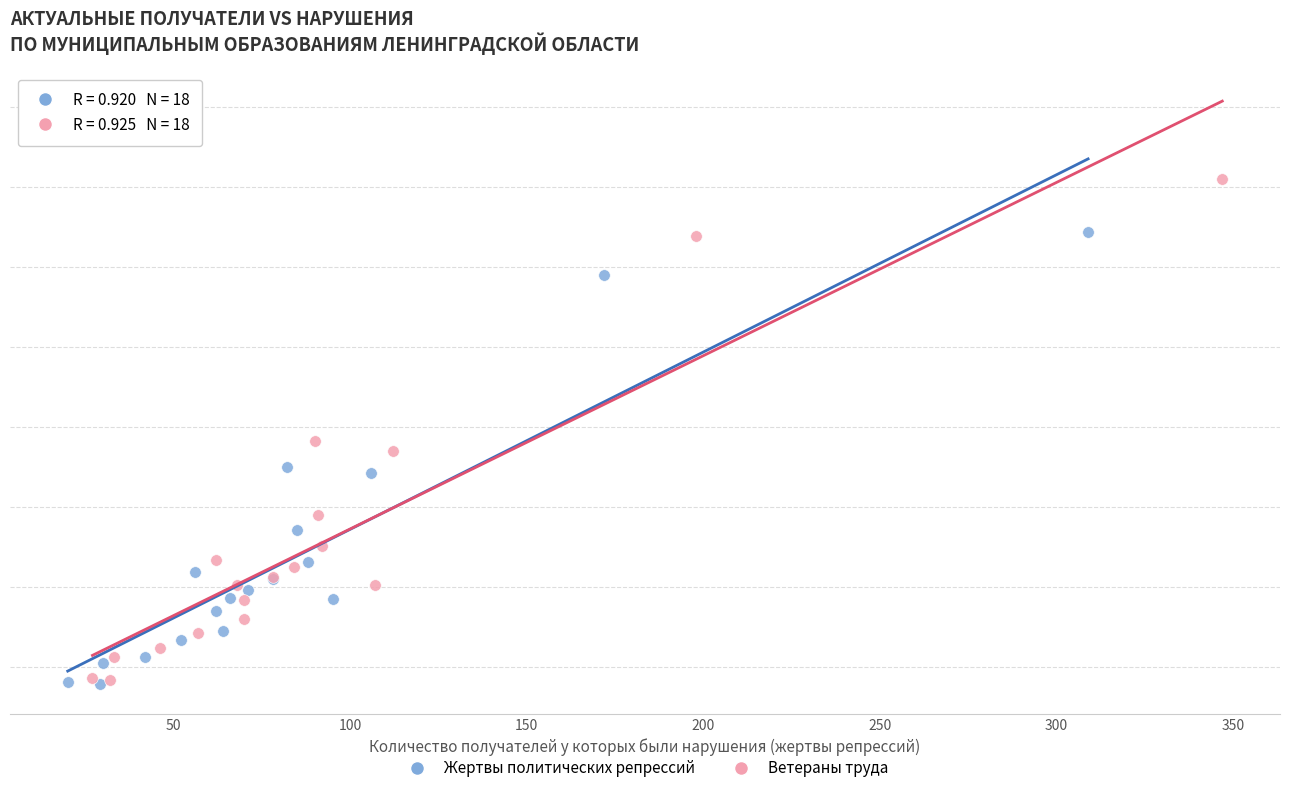

Which series contains the highest Y value?

Ветераны труда